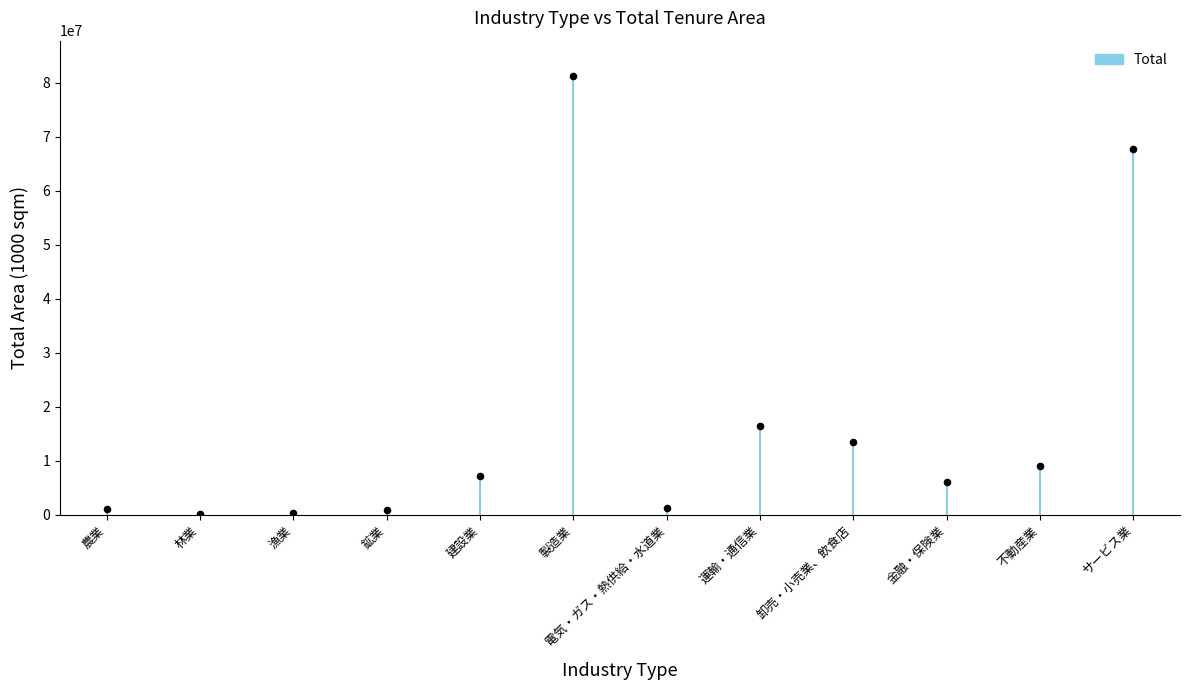

What is the average Y value?

17062583